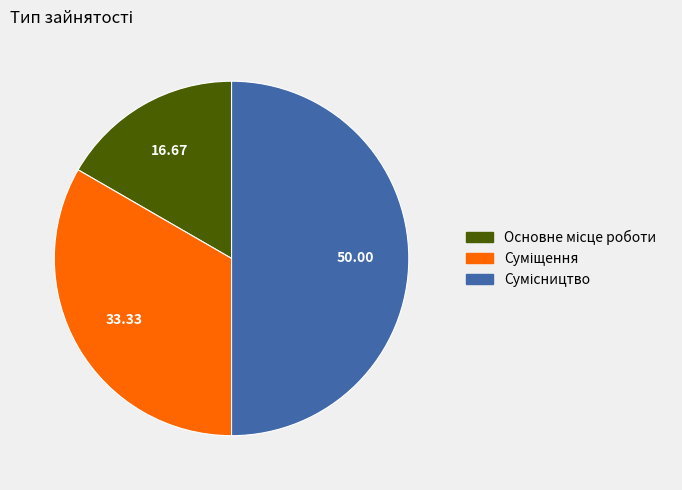

How many slices are in this pie chart?

3